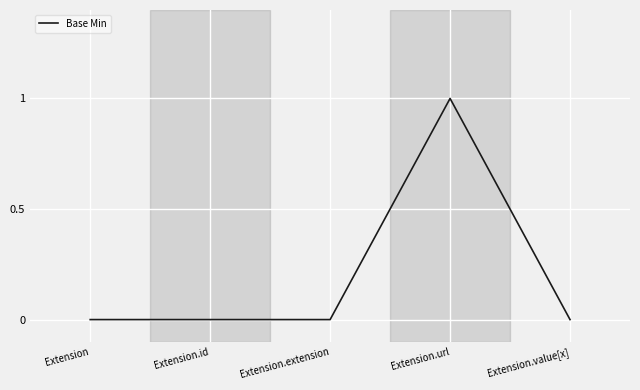

At which category does the chart reach its peak across all series?

Extension.url